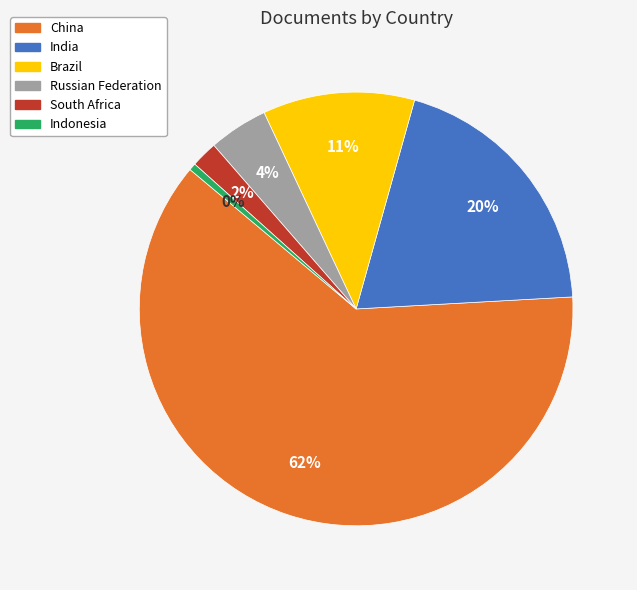

Do Indonesia and China together represent more than half of the pie?

Yes